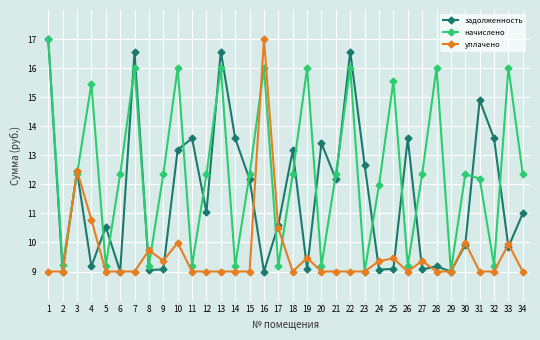

List the series in order of their overall mean, lowest first.

уплачено, задолженность, начислено